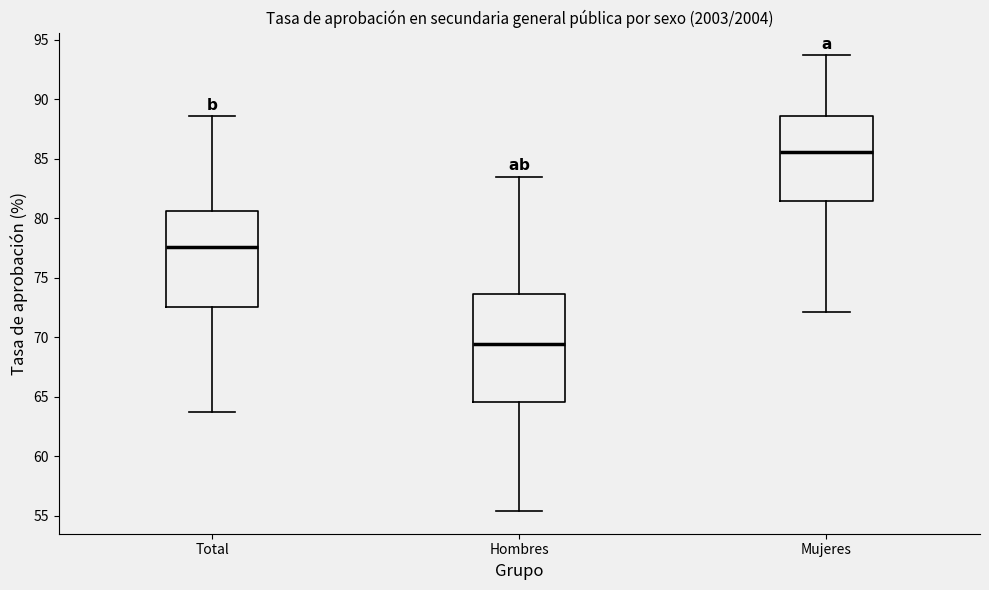

Reading left to right, transcribe this box plot: for each box, give where its median line is, the range the box spans, and where its two whiskers end, as read against the y-axis. The values are not printed on the chart, so give them approximately, as read against the axis.

Total: median 77.5, box 72.5 to 80.5, whiskers 63.5 to 88.5
Hombres: median 69.5, box 64.5 to 73.5, whiskers 55.5 to 83.5
Mujeres: median 85.5, box 81.5 to 88.5, whiskers 72.0 to 93.5